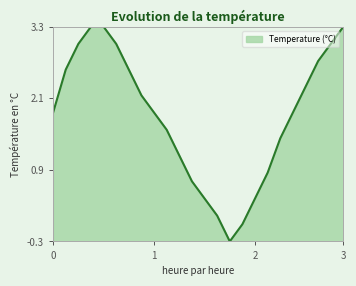

What is the minimum value shown in the chart?

-0.3